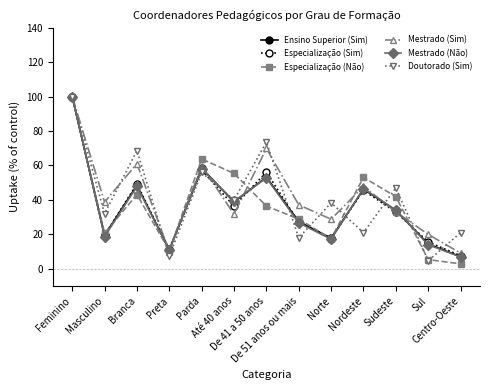

What is the greatest value displayed?

100.0